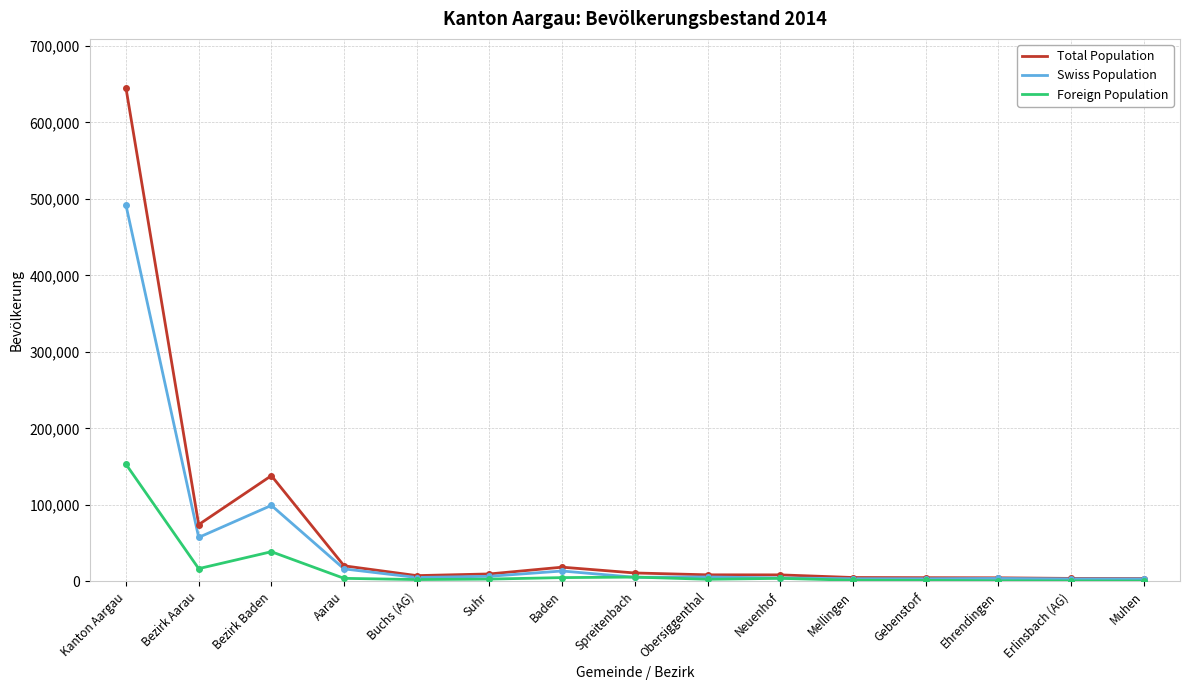

The value of Swiss Population at Bezirk Baden is 99398. True or false?

True